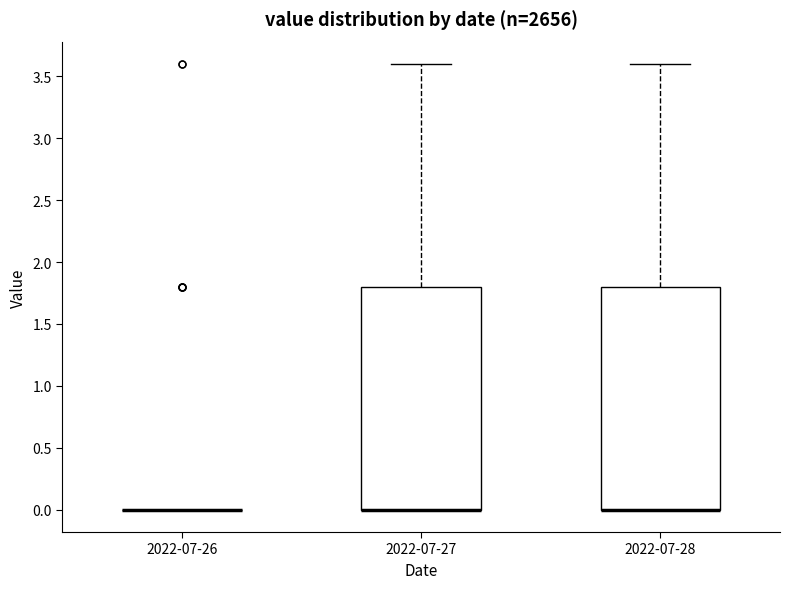

Reading left to right, transcribe this box plot: for each box, give where its median line is, the range the box spans, and where its two whiskers end, as read against the y-axis. The values are not printed on the chart, so give them approximately, as read against the axis.

2022-07-26: box collapsed to a line at 0.0, whiskers 0.0 to 0.0
2022-07-27: median 0.0 (drawn on the box's lower edge), box 0.0 to 1.8, whiskers 0.0 to 3.6
2022-07-28: median 0.0 (drawn on the box's lower edge), box 0.0 to 1.8, whiskers 0.0 to 3.6